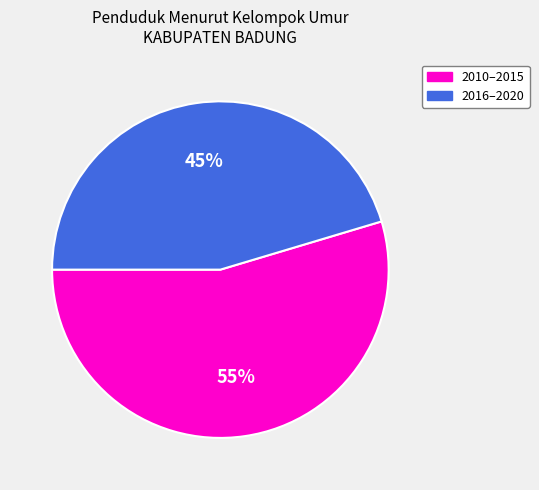

Which slice is the largest?

2010–2015